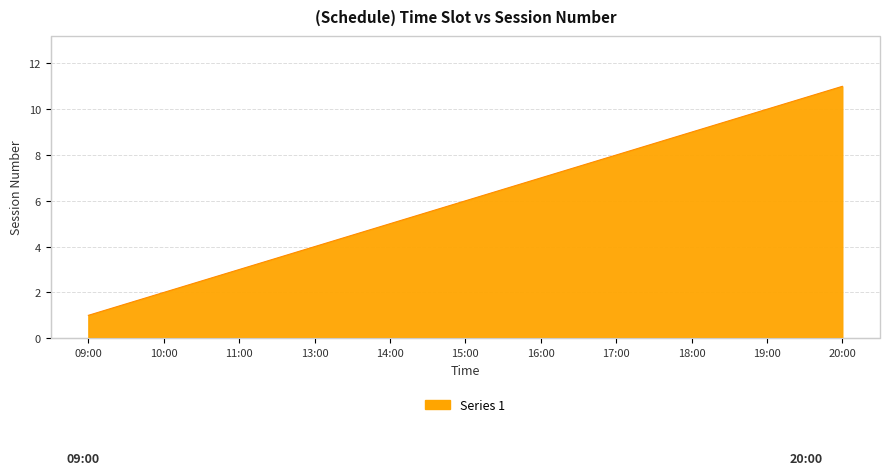

What is the average value?

6